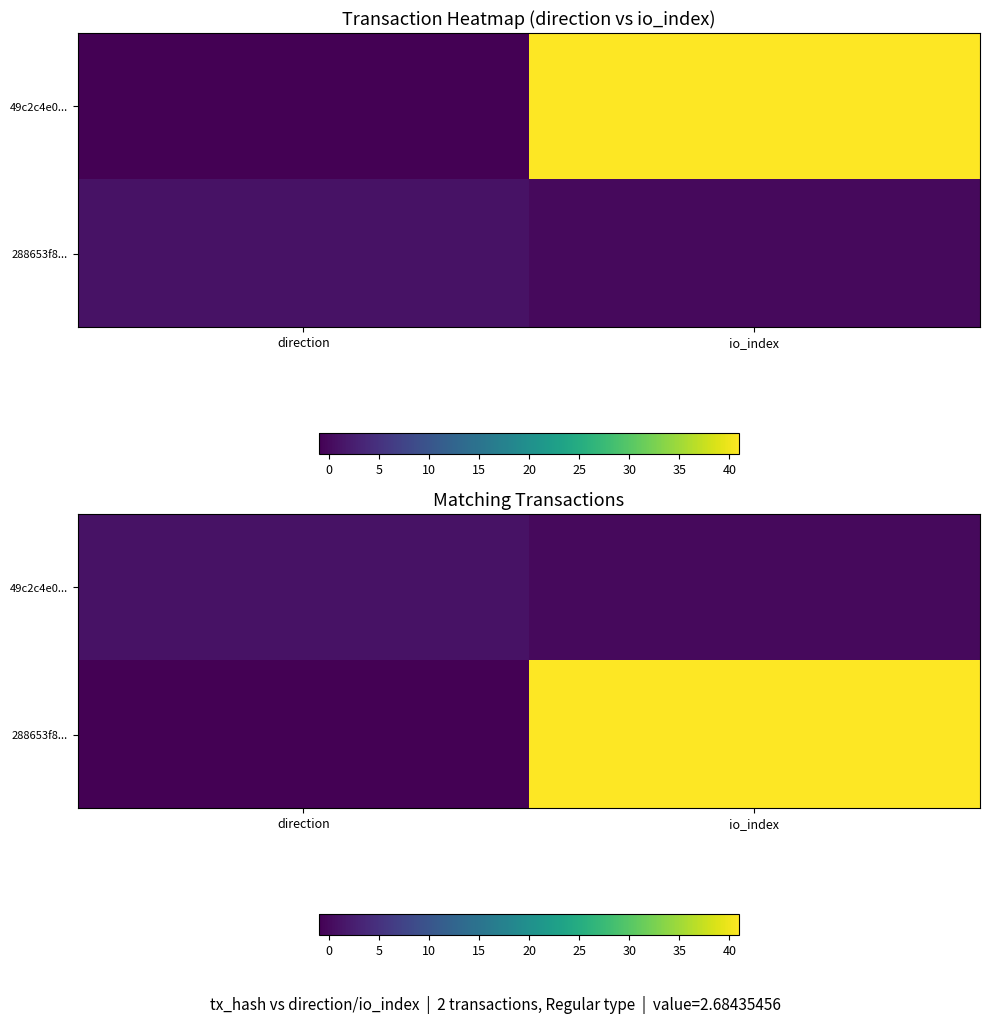

At how many categories does at least one series exceed 23?

1